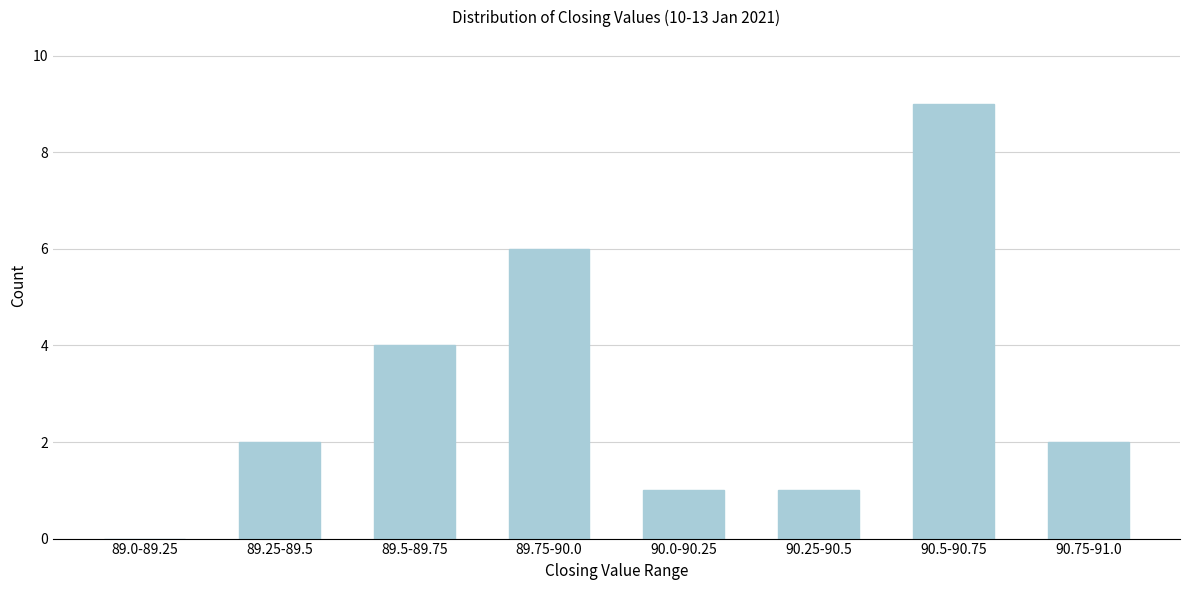

Reading left to right, extract all data points from this chart.

89.0-89.25=0	89.25-89.5=2	89.5-89.75=4	89.75-90.0=6	90.0-90.25=1	90.25-90.5=1	90.5-90.75=9	90.75-91.0=2